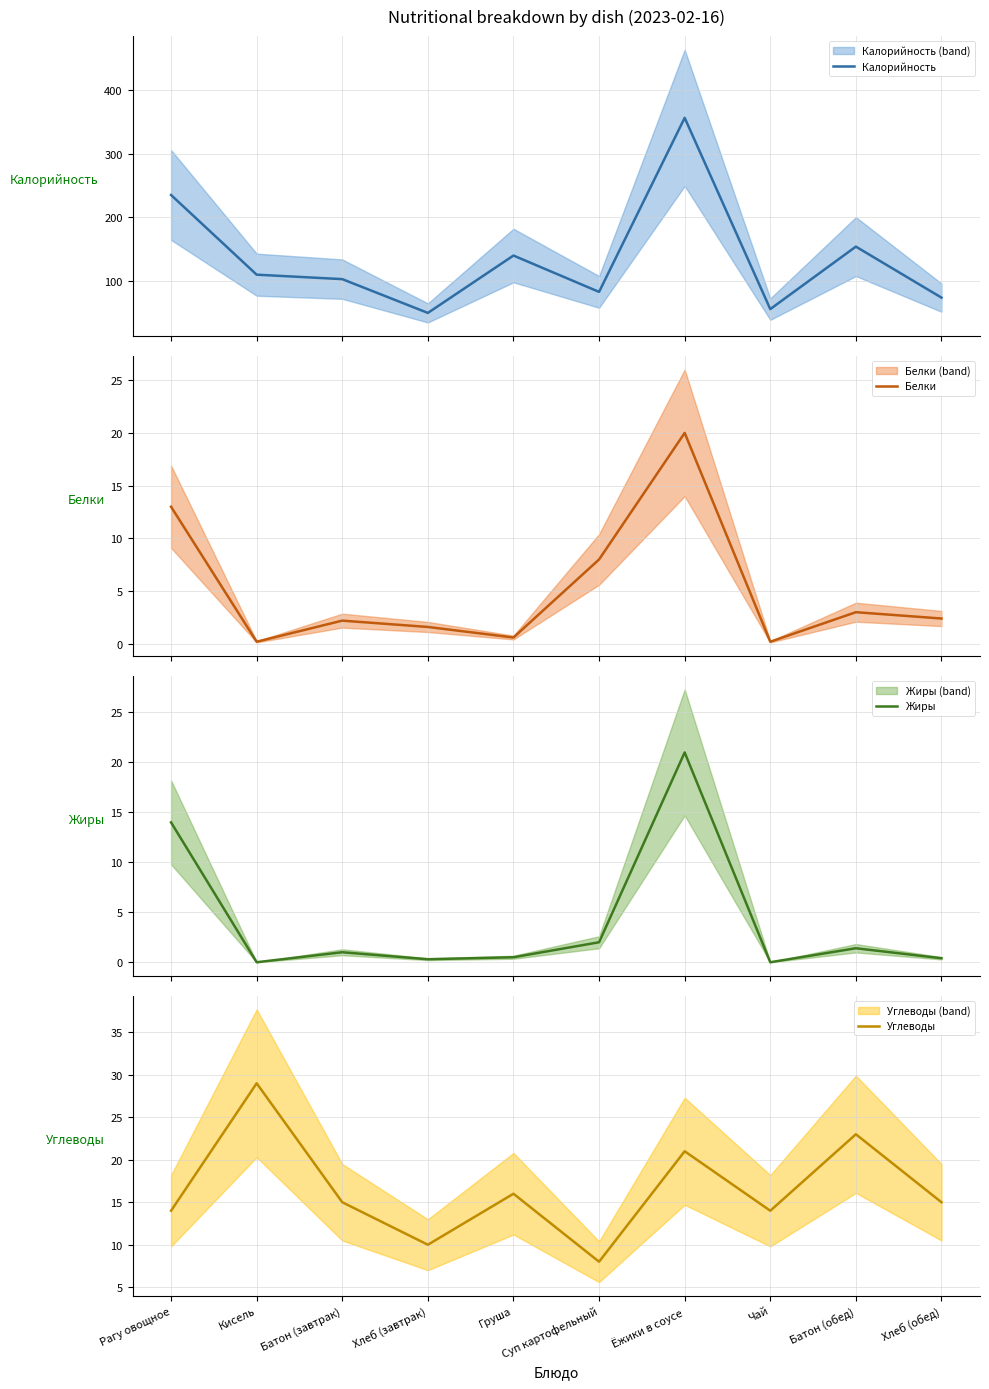

Between Кисель and Чай, which is larger?

Кисель